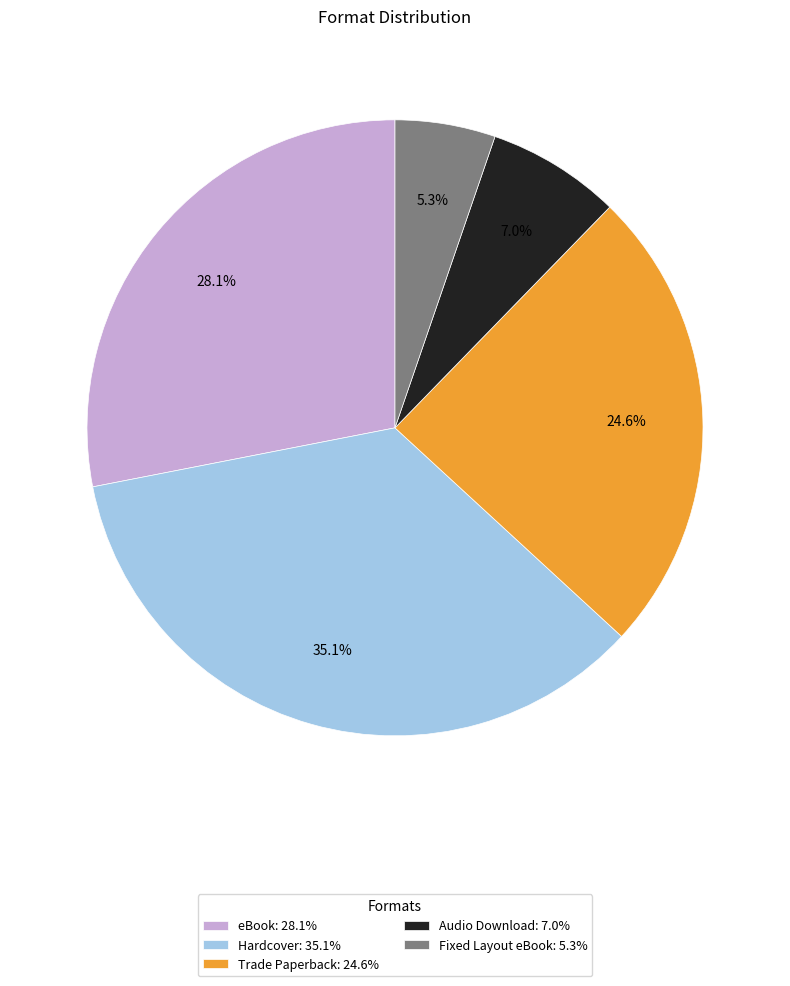

Approximately how many times larger is the value at Fixed Layout eBook compared to eBook?

0.2